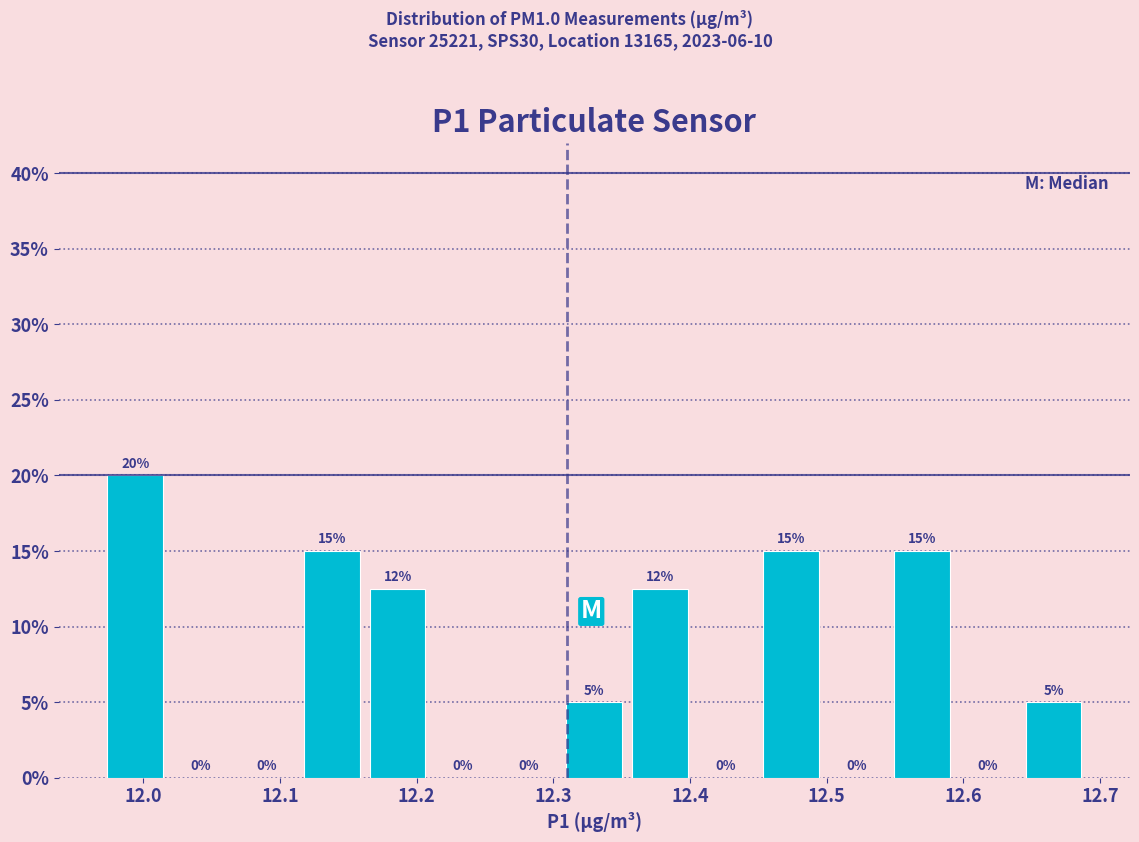

Which range on the x-axis has the tallest bar?

11.970 to 12.018